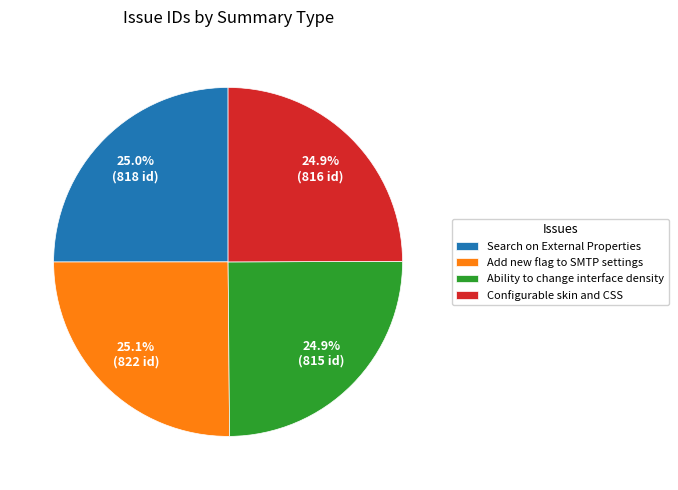

What is the ratio of the value at Search on External Properties to the value at Configurable skin and CSS?

1.0